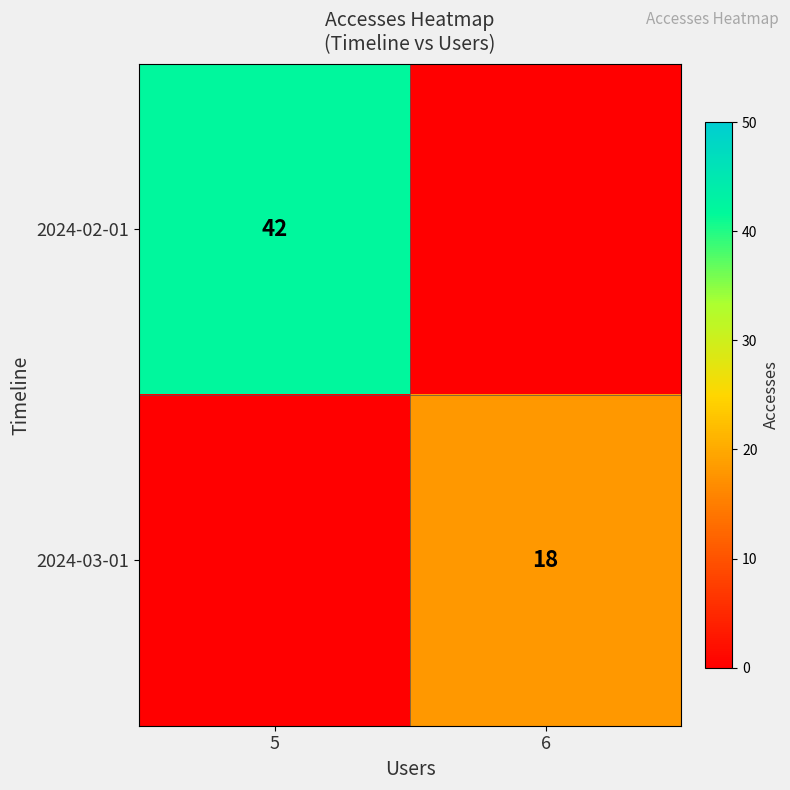

The value of 2024-03-01 at 6 is 26. True or false?

False